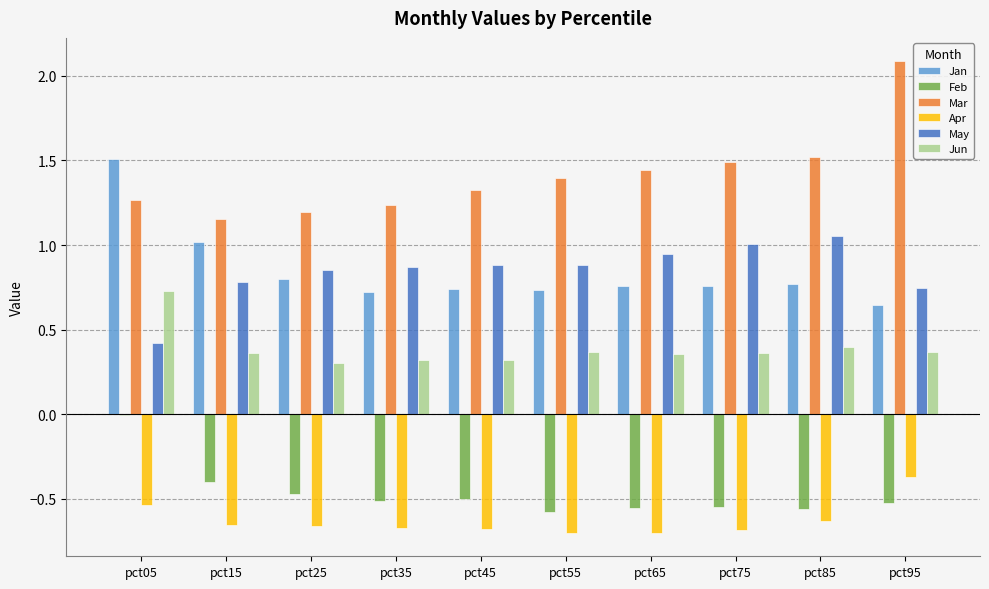

Are the bars horizontal?

No